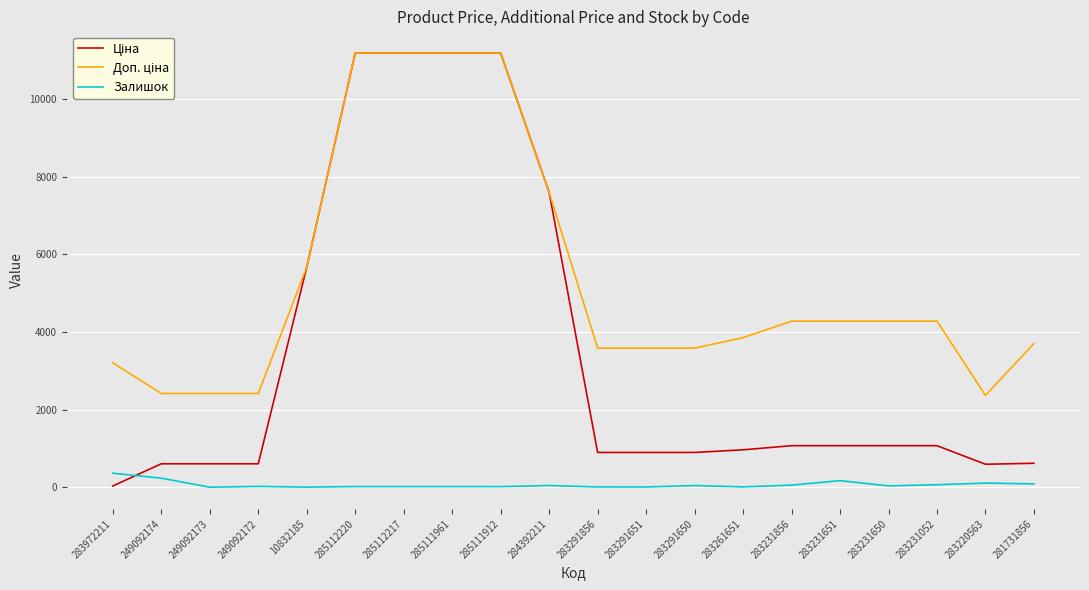

The Залишок series shows 233.0 at 249092174. True or false?

True